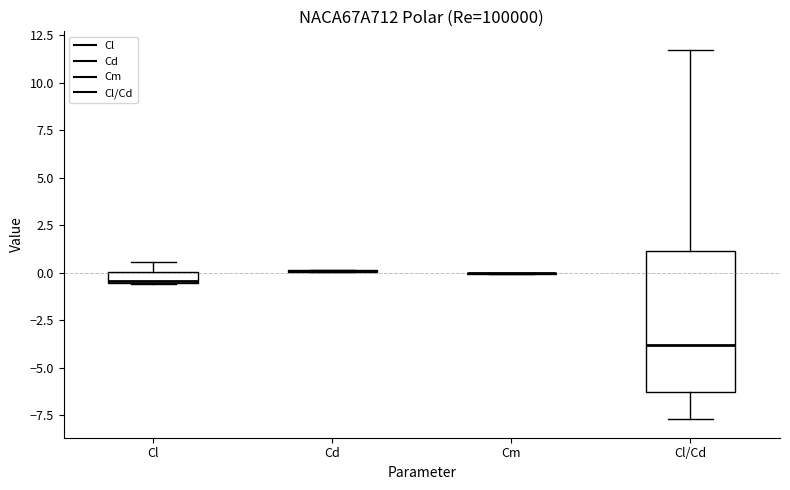

Which box is the tallest, from its lower edge to its upper edge?

Cl/Cd